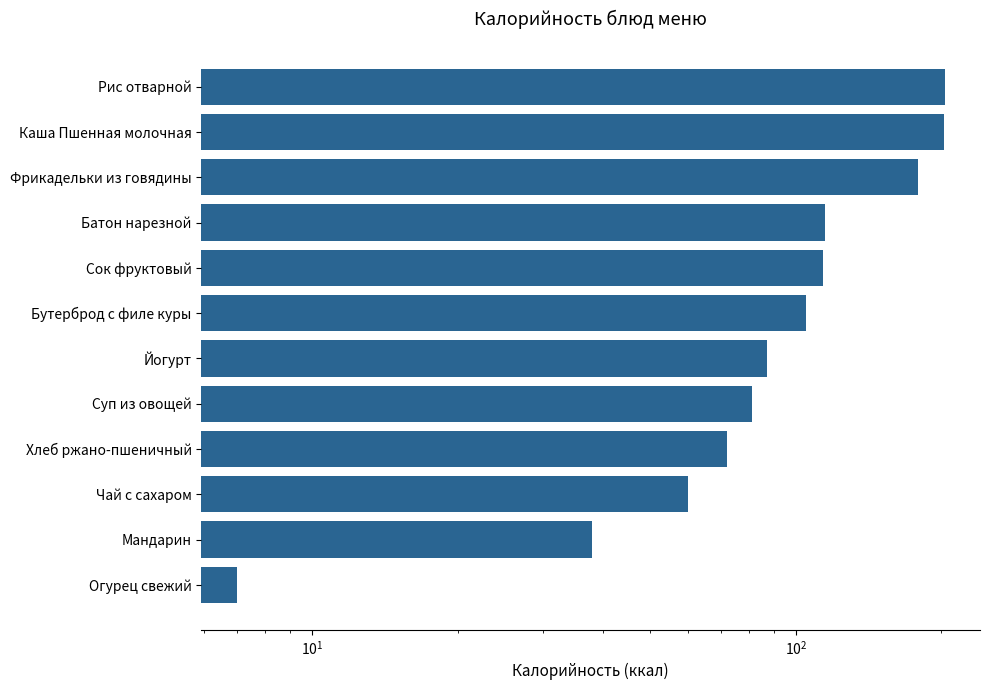

How many bars are there in total?

12